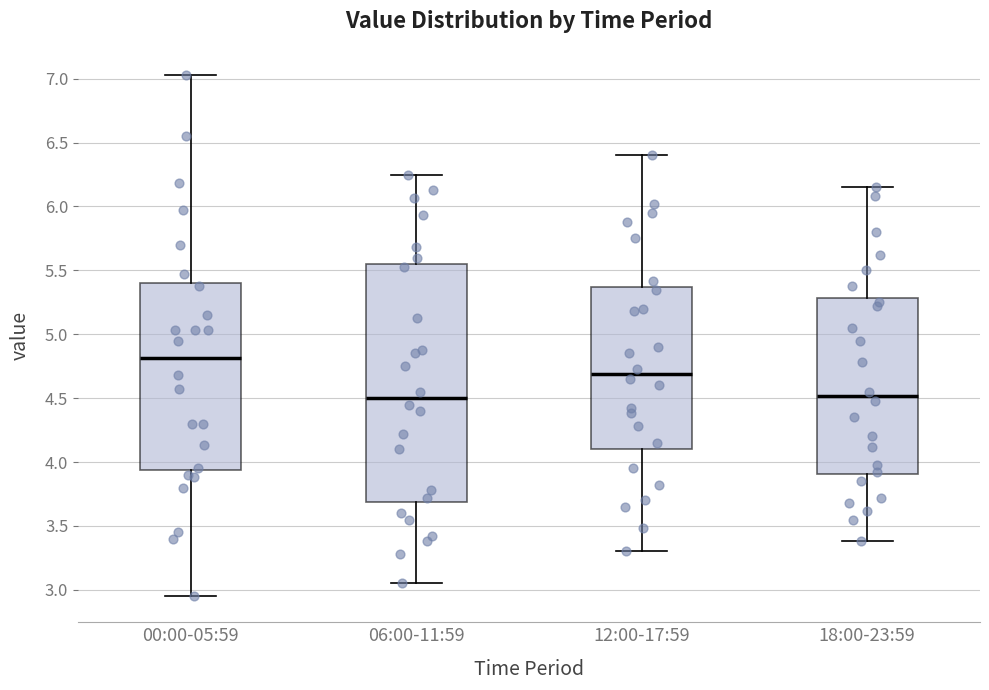

Reading left to right, read every box against the y-axis: the position of its median line, the range the box covers, and the ends of its whiskers. The values are not printed on the chart, so give them approximately, as read against the axis.

00:00-05:59: median 4.80, box 3.95 to 5.40, whiskers 2.95 to 7.05
06:00-11:59: median 4.50, box 3.70 to 5.55, whiskers 3.05 to 6.25
12:00-17:59: median 4.70, box 4.10 to 5.35, whiskers 3.30 to 6.40
18:00-23:59: median 4.50, box 3.90 to 5.30, whiskers 3.40 to 6.15